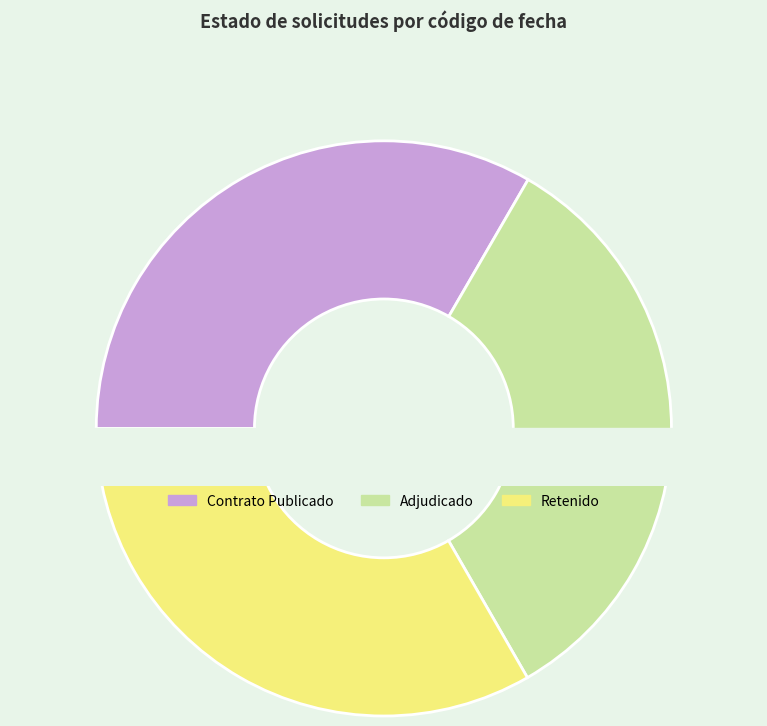

What is the change in value from ADJ to RET?

-74345